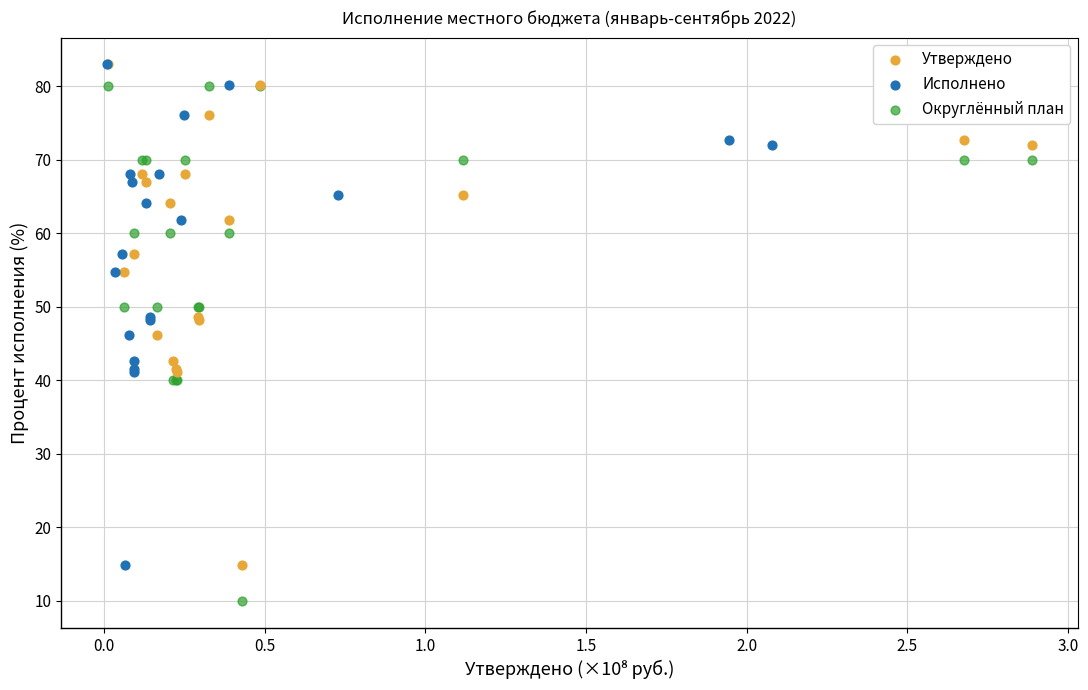

Which series has the widest spread of Y values?

Округлённый план